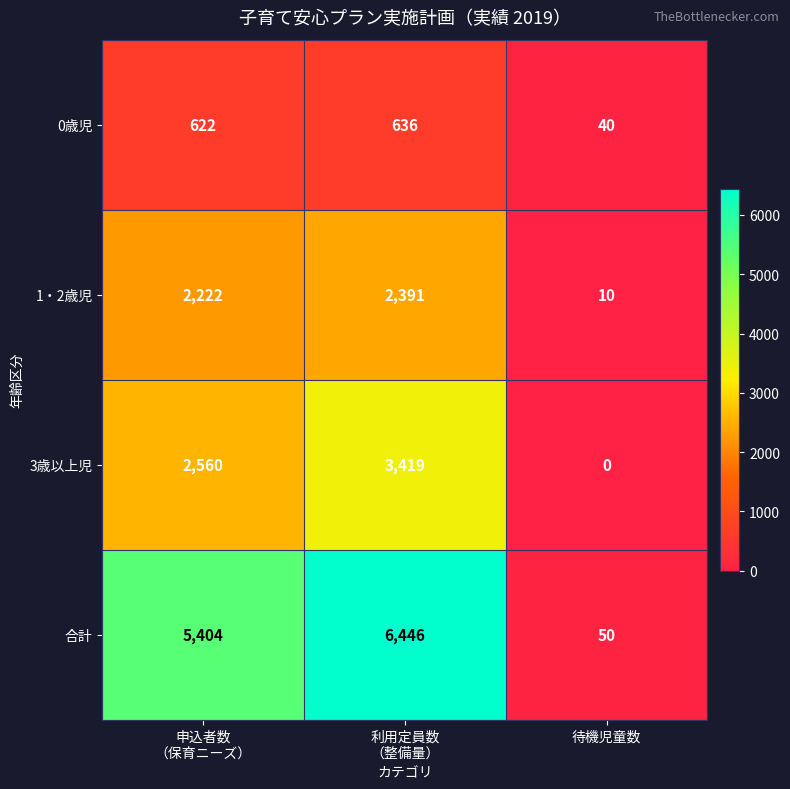

What value does the 合計 series have at 待機児童数, to the nearest 10?

50